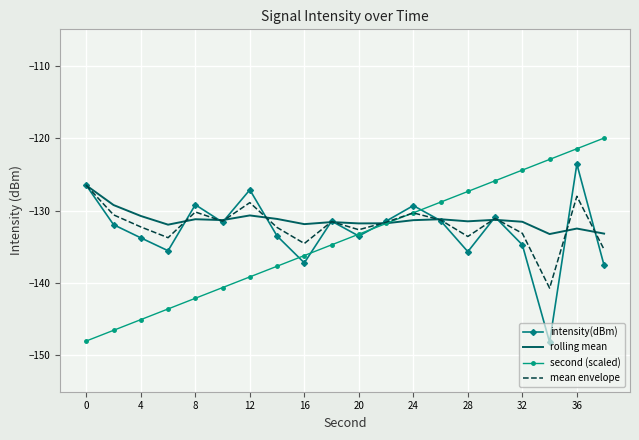

Which series has the largest range (max minus min)?

second (scaled)